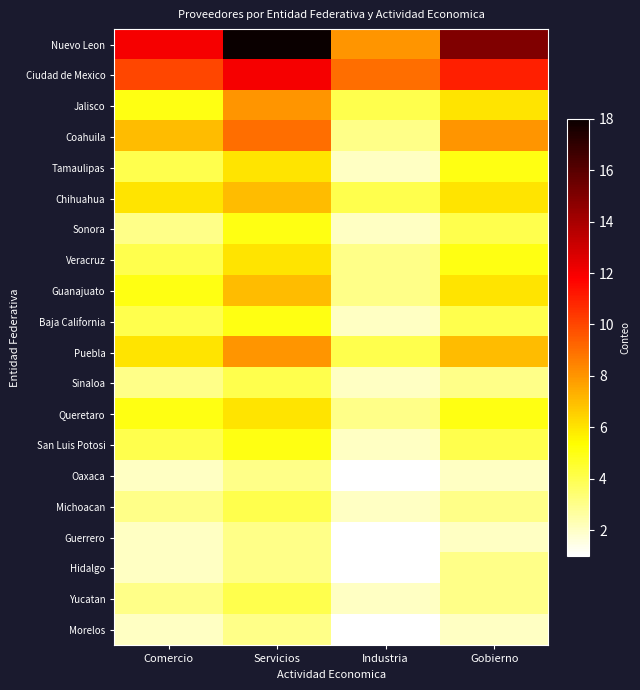

How many series are shown in this chart?

20